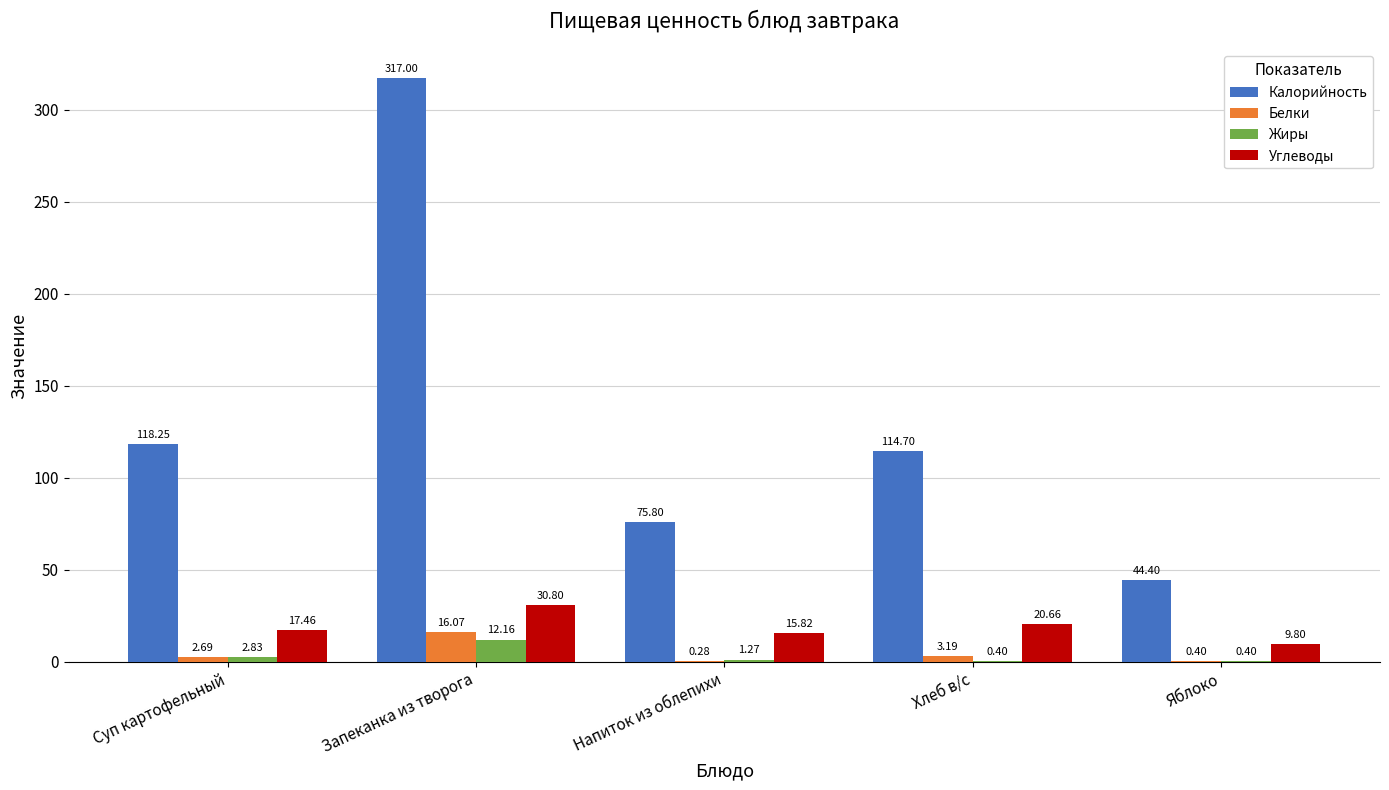

Where does the Калорийность series first go above 114?

Суп картофельный